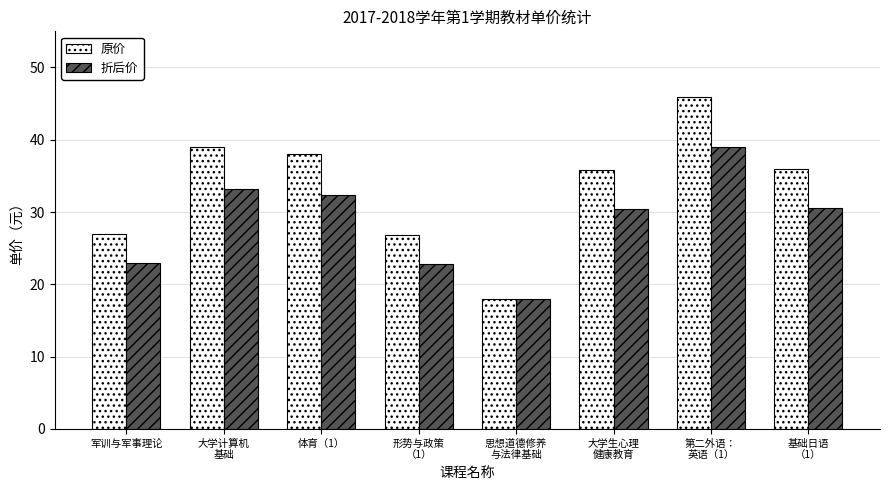

Which label corresponds to the smallest value in the chart?

思想道德修养
与法律基础